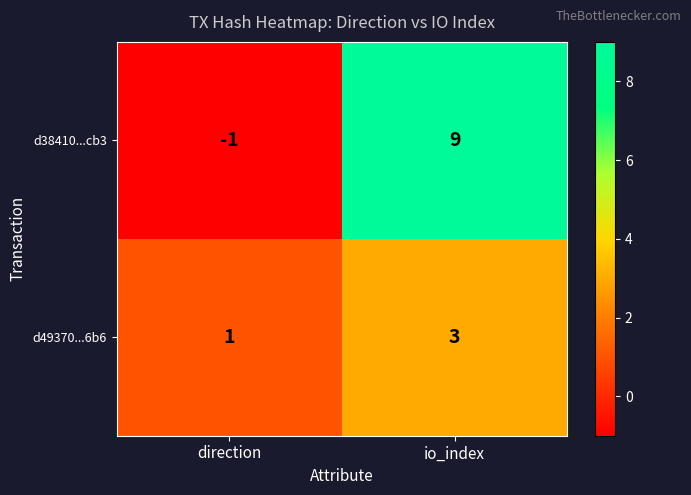

Which series has the largest total across all categories?

d38410...cb3